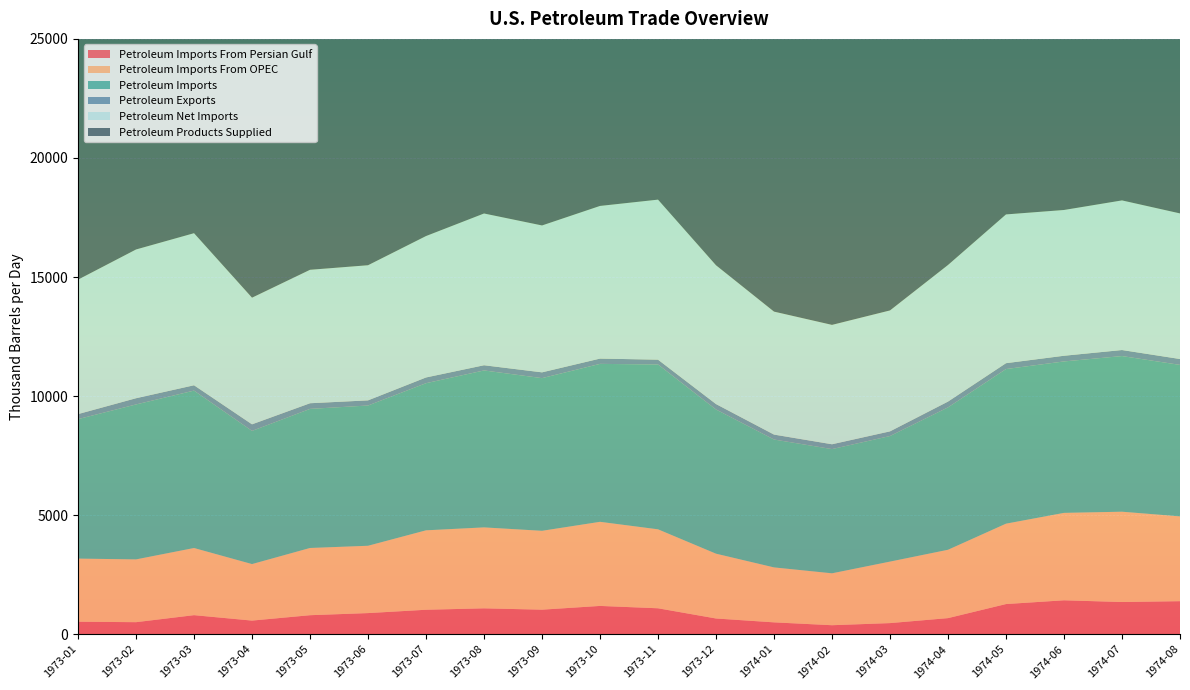

Reading left to right, list all the values displayed in this chart.

Petroleum Imports From Persian Gulf: 1973-01=524.8	1973-02=505.4	1973-03=800.2	1973-04=572.0	1973-05=798.3	1973-06=887.1	1973-07=1027.2	1973-08=1086.9	1973-09=1030.7	1973-10=1188.2	1973-11=1089.2	1973-12=660.5	1974-01=497.6	1974-02=377.9	1974-03=466.6	1974-04=675.8	1974-05=1266.6	1974-06=1424.6	1974-07=1351.9	1974-08=1387.2
Petroleum Imports From OPEC: 1973-01=2650.7	1973-02=2636.5	1973-03=2820.1	1973-04=2373.4	1973-05=2823.1	1973-06=2827.1	1973-07=3335.3	1973-08=3398.8	1973-09=3311.8	1973-10=3531.9	1973-11=3315.7	1973-12=2721.1	1974-01=2308.1	1974-02=2180.0	1974-03=2582.7	1974-04=2870.3	1974-05=3375.3	1974-06=3670.8	1974-07=3792.6	1974-08=3561.4
Petroleum Imports: 1973-01=5857.1	1973-02=6507.3	1973-03=6610.2	1973-04=5593.4	1973-05=5840.9	1973-06=5890.3	1973-07=6178.9	1973-08=6591.1	1973-09=6411.5	1973-10=6632.6	1973-11=6922.3	1973-12=6055.8	1974-01=5370.7	1974-02=5216.0	1974-03=5273.8	1974-04=5979.6	1974-05=6493.4	1974-06=6360.0	1974-07=6536.5	1974-08=6361.2
Petroleum Exports: 1973-01=210.6	1973-02=261.0	1973-03=224.2	1973-04=275.6	1973-05=237.4	1973-06=215.4	1973-07=240.7	1973-08=218.2	1973-09=243.0	1973-10=222.0	1973-11=202.6	1973-12=227.8	1974-01=206.7	1974-02=202.9	1974-03=195.6	1974-04=243.3	1974-05=246.5	1974-06=238.4	1974-07=253.2	1974-08=247.2
Petroleum Net Imports: 1973-01=5646.5	1973-02=6246.3	1973-03=6386.0	1973-04=5317.8	1973-05=5603.5	1973-06=5674.8	1973-07=5938.2	1973-08=6373.0	1973-09=6168.5	1973-10=6410.6	1973-11=6719.8	1973-12=5828.0	1974-01=5164.0	1974-02=5013.2	1974-03=5078.2	1974-04=5736.3	1974-05=6246.8	1974-06=6121.6	1974-07=6283.3	1974-08=6114.0
Petroleum Products Supplied: 1973-01=18712.6	1973-02=19094.1	1973-03=17216.2	1973-04=15920.5	1973-05=16625.8	1973-06=16481.3	1973-07=16372.4	1973-08=17498.8	1973-09=16656.3	1973-10=17202.2	1973-11=18492.0	1973-12=17538.4	1974-01=17285.9	1974-02=17365.7	1974-03=16103.7	1974-04=15928.5	1974-05=15725.7	1974-06=16117.1	1974-07=16348.7	1974-08=16549.7